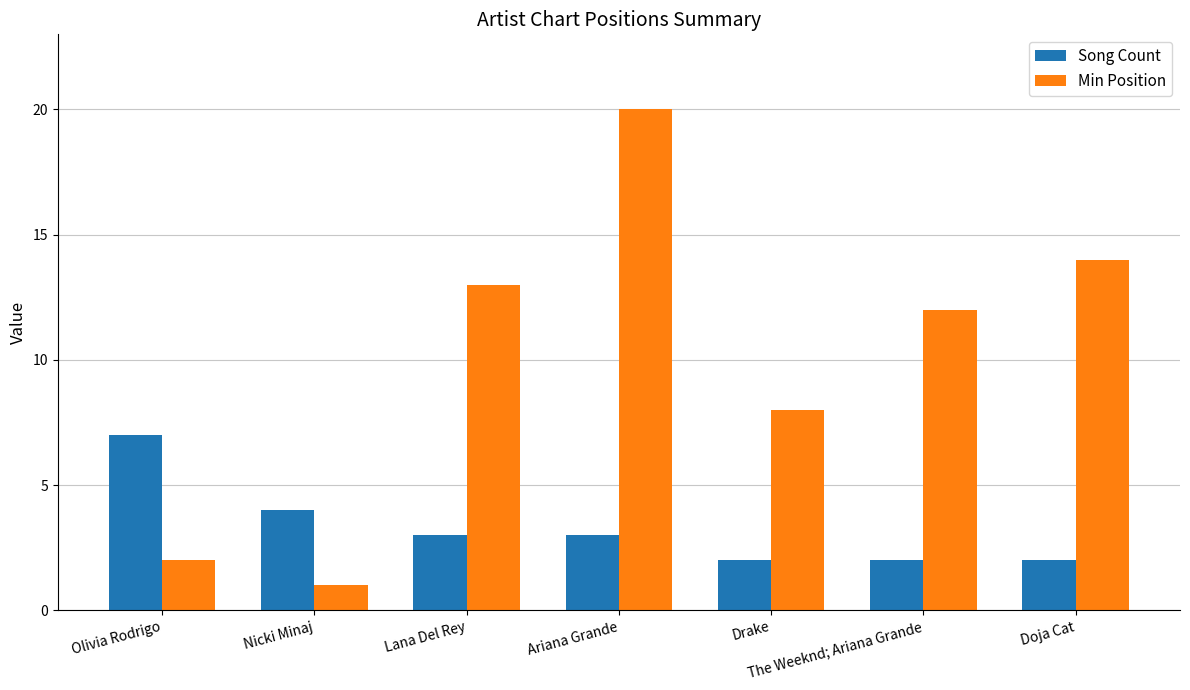

At which label does Min Position reach its minimum?

Nicki Minaj